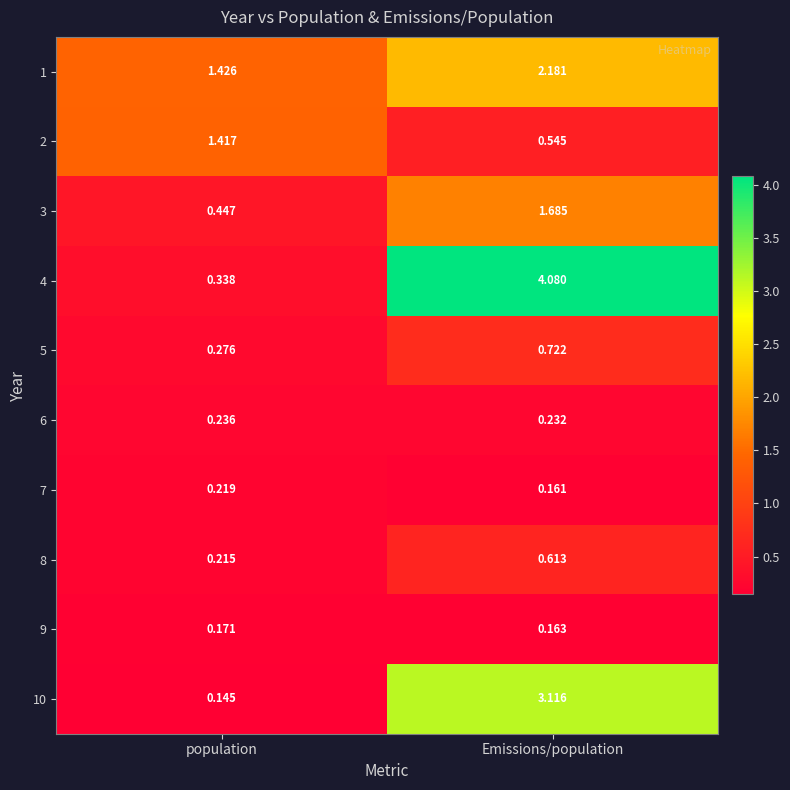

How many data points does each series have?

2